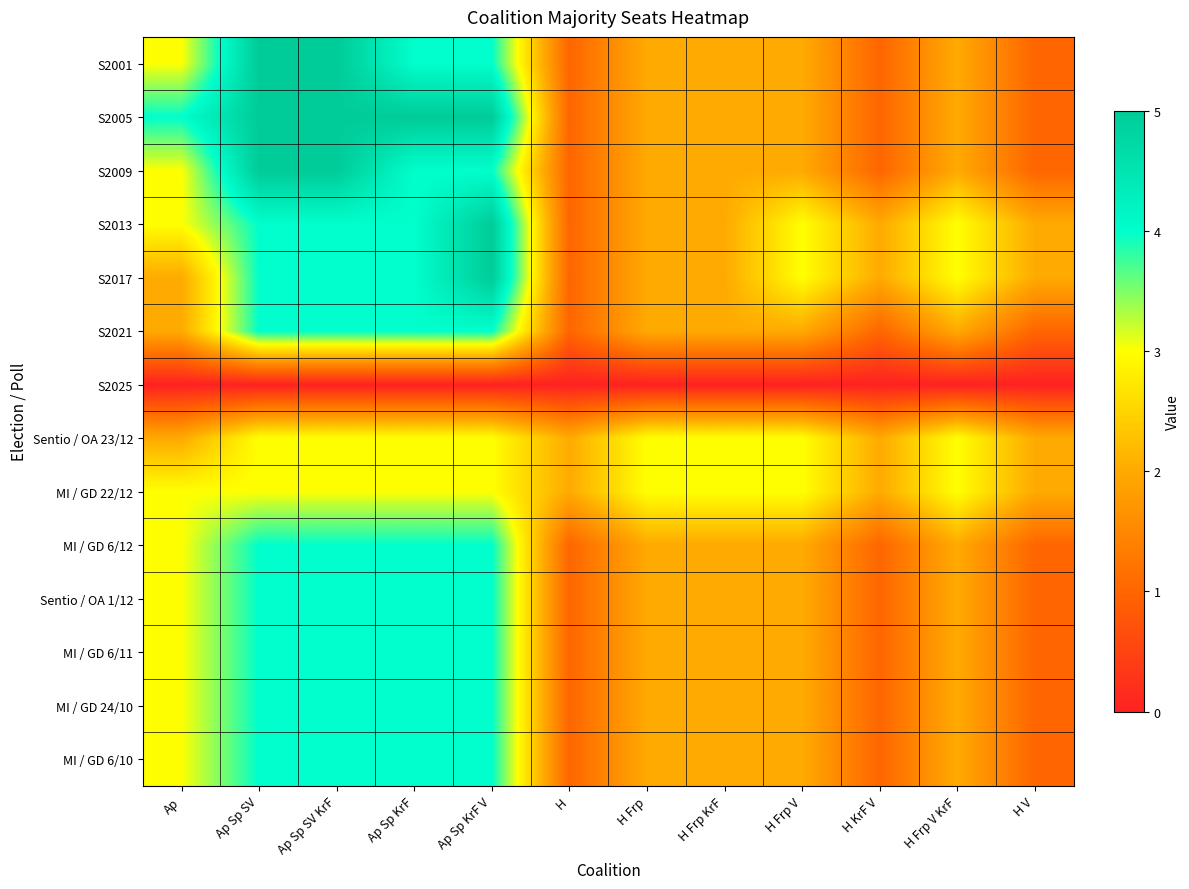

Reading right to left, list all the values displayed in this chart.

S2001: H V=1	H Frp V KrF=2	H KrF V=1	H Frp V=2	H Frp KrF=2	H Frp=2	H=1	Ap Sp KrF V=4	Ap Sp KrF=4	Ap Sp SV KrF=5	Ap Sp SV=5	Ap=3
S2005: H V=1	H Frp V KrF=2	H KrF V=1	H Frp V=2	H Frp KrF=2	H Frp=2	H=1	Ap Sp KrF V=5	Ap Sp KrF=5	Ap Sp SV KrF=5	Ap Sp SV=5	Ap=4
S2009: H V=1	H Frp V KrF=2	H KrF V=1	H Frp V=2	H Frp KrF=2	H Frp=2	H=1	Ap Sp KrF V=4	Ap Sp KrF=4	Ap Sp SV KrF=5	Ap Sp SV=5	Ap=3
S2013: H V=2	H Frp V KrF=3	H KrF V=2	H Frp V=3	H Frp KrF=2	H Frp=2	H=1	Ap Sp KrF V=5	Ap Sp KrF=4	Ap Sp SV KrF=4	Ap Sp SV=4	Ap=3
S2017: H V=2	H Frp V KrF=3	H KrF V=2	H Frp V=3	H Frp KrF=2	H Frp=2	H=1	Ap Sp KrF V=5	Ap Sp KrF=4	Ap Sp SV KrF=4	Ap Sp SV=4	Ap=2
S2021: H V=1	H Frp V KrF=2	H KrF V=1	H Frp V=2	H Frp KrF=2	H Frp=2	H=1	Ap Sp KrF V=4	Ap Sp KrF=4	Ap Sp SV KrF=4	Ap Sp SV=4	Ap=2
S2025: H V=0	H Frp V KrF=0	H KrF V=0	H Frp V=0	H Frp KrF=0	H Frp=0	H=0	Ap Sp KrF V=0	Ap Sp KrF=0	Ap Sp SV KrF=0	Ap Sp SV=0	Ap=0
Sentio / OA 23/12: H V=2	H Frp V KrF=3	H KrF V=2	H Frp V=3	H Frp KrF=3	H Frp=3	H=2	Ap Sp KrF V=3	Ap Sp KrF=3	Ap Sp SV KrF=3	Ap Sp SV=3	Ap=2
MI / GD 22/12: H V=2	H Frp V KrF=3	H KrF V=2	H Frp V=3	H Frp KrF=3	H Frp=3	H=2	Ap Sp KrF V=3	Ap Sp KrF=3	Ap Sp SV KrF=3	Ap Sp SV=3	Ap=3
MI / GD 6/12: H V=1	H Frp V KrF=2	H KrF V=1	H Frp V=2	H Frp KrF=2	H Frp=2	H=1	Ap Sp KrF V=4	Ap Sp KrF=4	Ap Sp SV KrF=4	Ap Sp SV=4	Ap=3
Sentio / OA 1/12: H V=1	H Frp V KrF=2	H KrF V=1	H Frp V=2	H Frp KrF=2	H Frp=2	H=1	Ap Sp KrF V=4	Ap Sp KrF=4	Ap Sp SV KrF=4	Ap Sp SV=4	Ap=3
MI / GD 6/11: H V=1	H Frp V KrF=2	H KrF V=1	H Frp V=2	H Frp KrF=2	H Frp=2	H=1	Ap Sp KrF V=4	Ap Sp KrF=4	Ap Sp SV KrF=4	Ap Sp SV=4	Ap=3
MI / GD 24/10: H V=1	H Frp V KrF=2	H KrF V=1	H Frp V=2	H Frp KrF=2	H Frp=2	H=1	Ap Sp KrF V=4	Ap Sp KrF=4	Ap Sp SV KrF=4	Ap Sp SV=4	Ap=3
MI / GD 6/10: H V=1	H Frp V KrF=2	H KrF V=1	H Frp V=2	H Frp KrF=2	H Frp=2	H=1	Ap Sp KrF V=4	Ap Sp KrF=4	Ap Sp SV KrF=4	Ap Sp SV=4	Ap=3